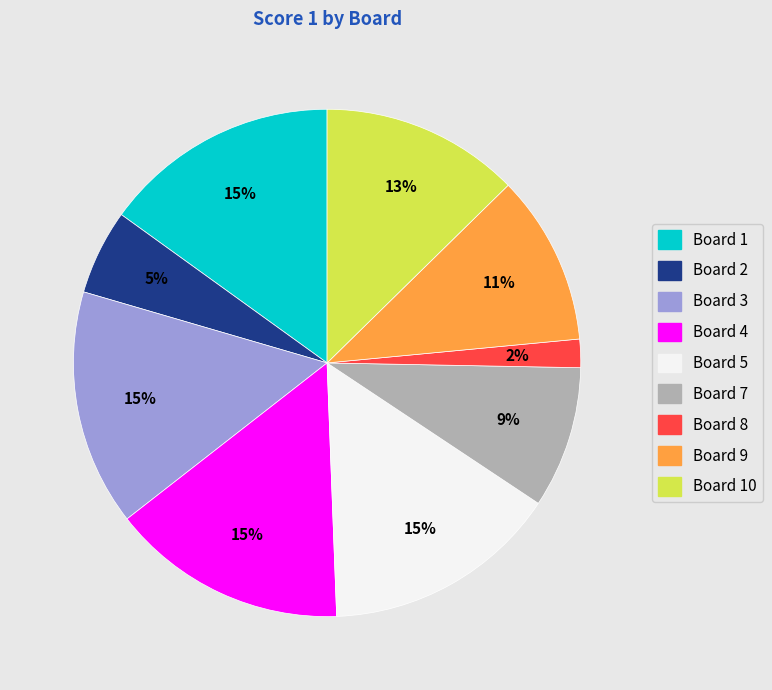

To the nearest percent, what is the difference between the largest and smallest slice percentages?

13%